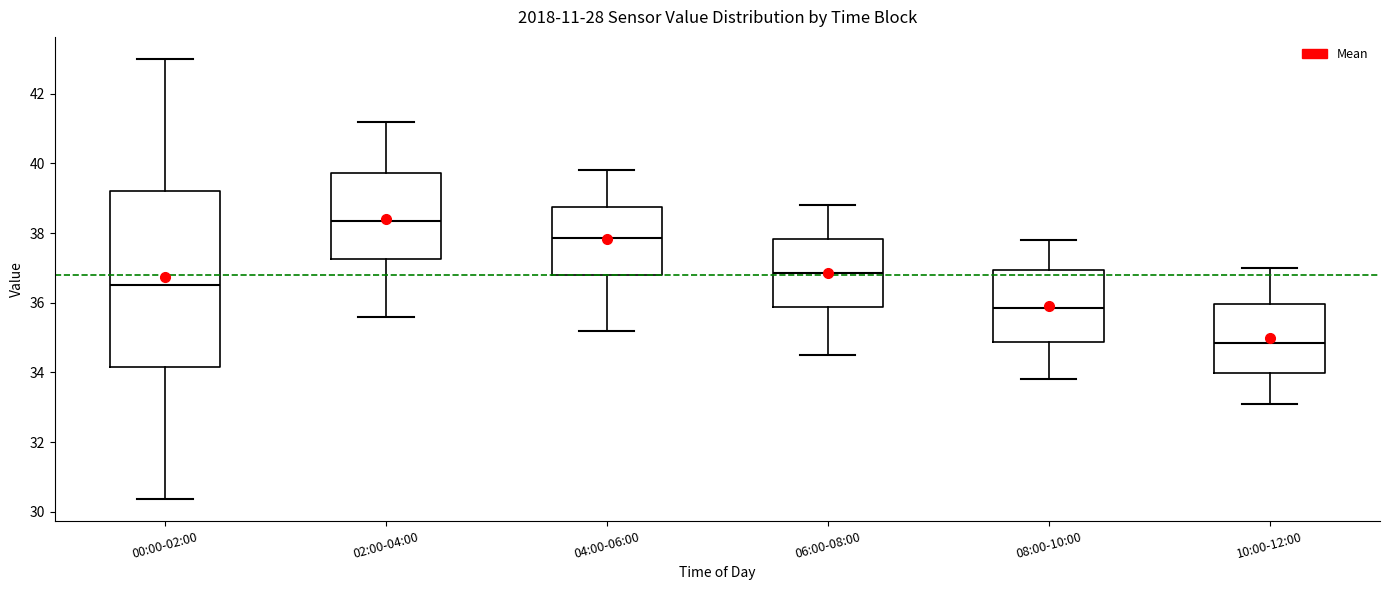

Reading left to right, read every box against the y-axis: the position of its median line, the range the box covers, and the ends of its whiskers. The values are not printed on the chart, so give them approximately, as read against the axis.

00:00-02:00: median 36.6, box 34.2 to 39.2, whiskers 30.4 to 43.0
02:00-04:00: median 38.4, box 37.2 to 39.8, whiskers 35.6 to 41.2
04:00-06:00: median 37.8, box 36.8 to 38.8, whiskers 35.2 to 39.8
06:00-08:00: median 36.8, box 35.8 to 37.8, whiskers 34.6 to 38.8
08:00-10:00: median 35.8, box 34.8 to 37.0, whiskers 33.8 to 37.8
10:00-12:00: median 34.8, box 34.0 to 36.0, whiskers 33.2 to 37.0